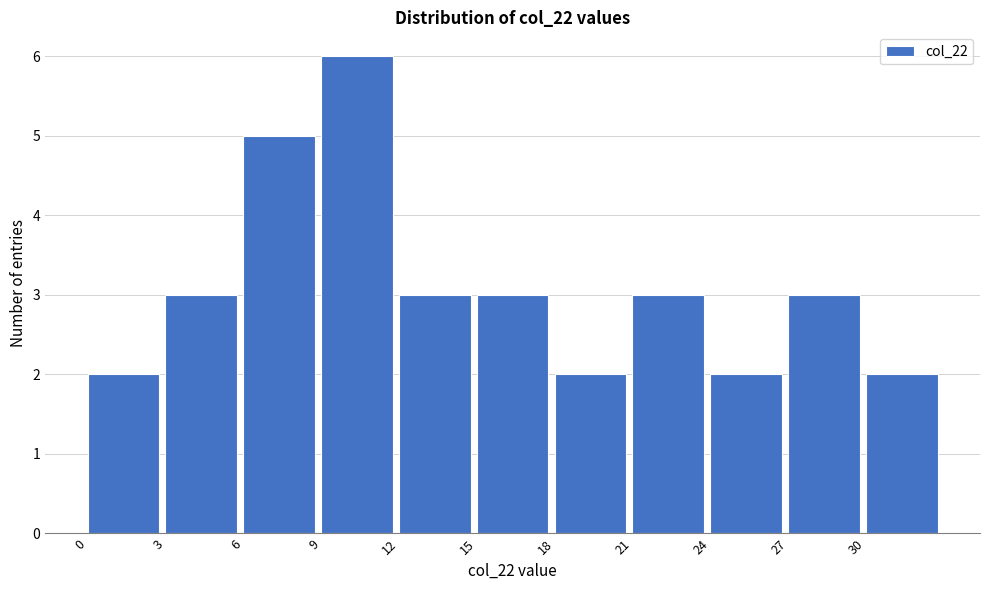

Which range on the x-axis has the tallest bar?

9 to 12